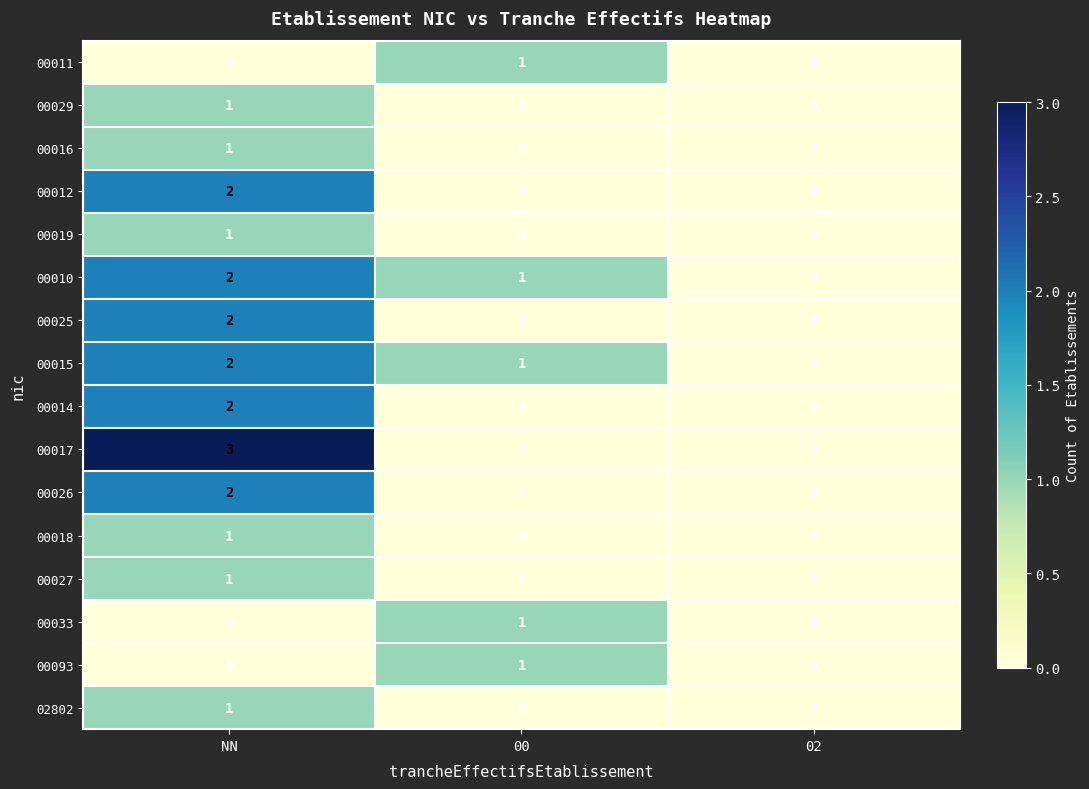

What is the total value across all series at 00?

5